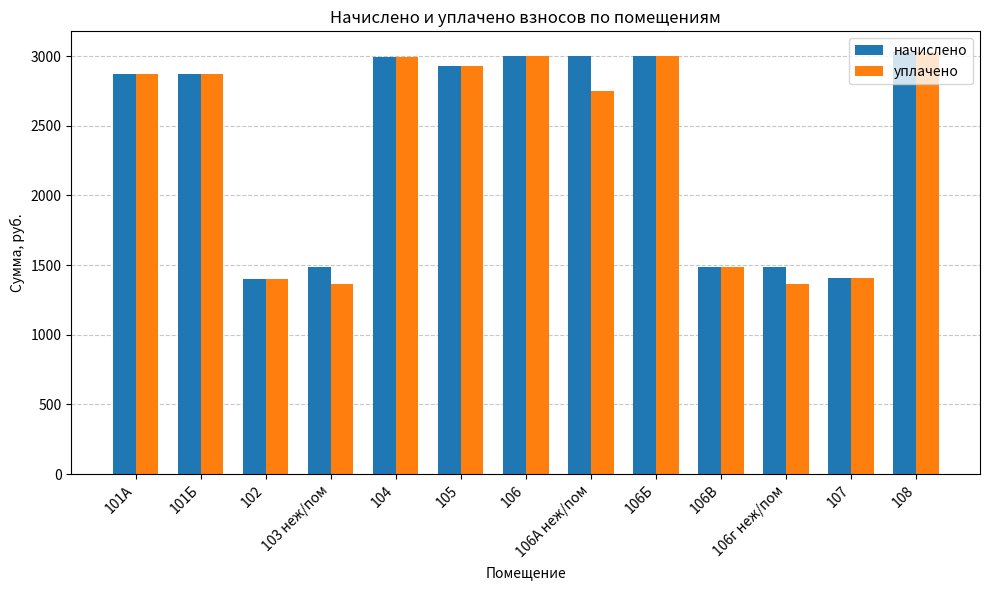

Where does the начислено series first go above 2868?

101А